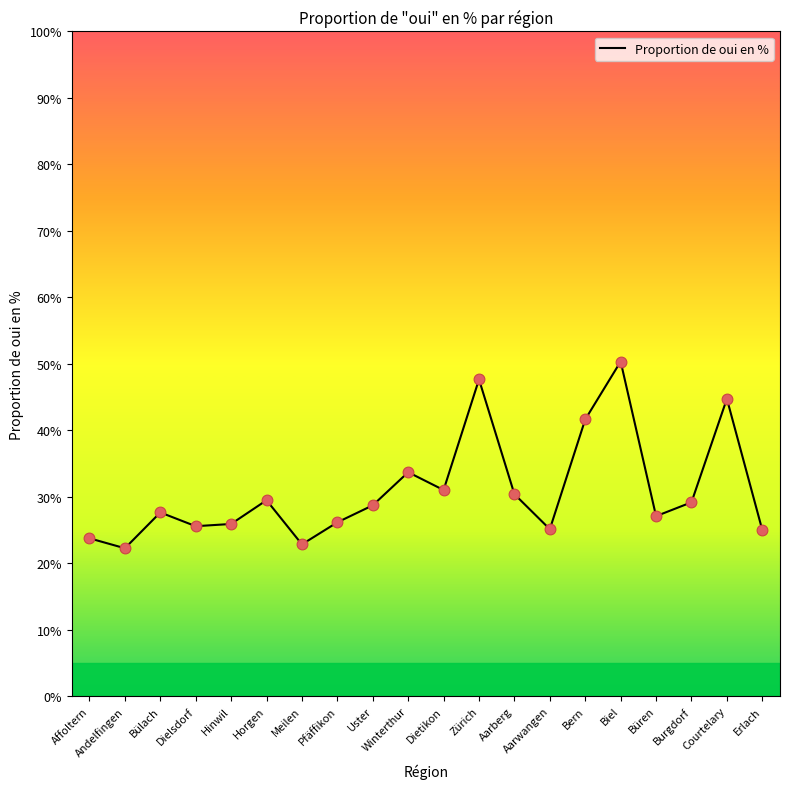

What is the change in value from Dielsdorf to Meilen?

-2.7